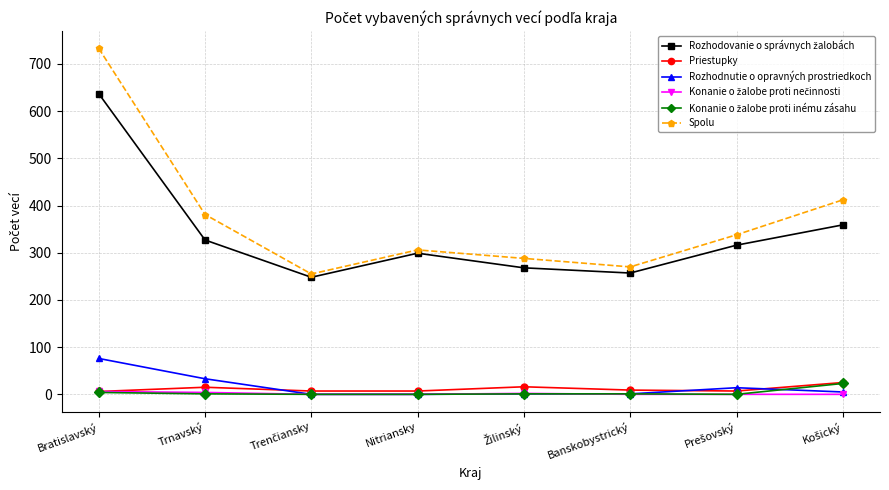

The Spolu series shows 733 at Bratislavský. True or false?

True